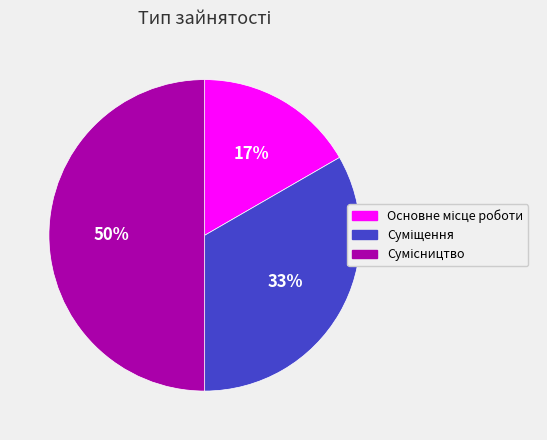

To the nearest percent, what is the difference between the largest and smallest slice percentages?

33%